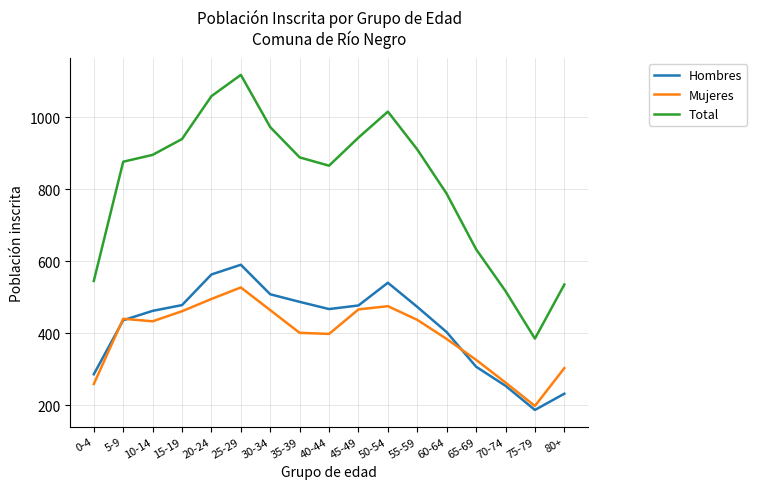

How many lines are shown in the chart?

3